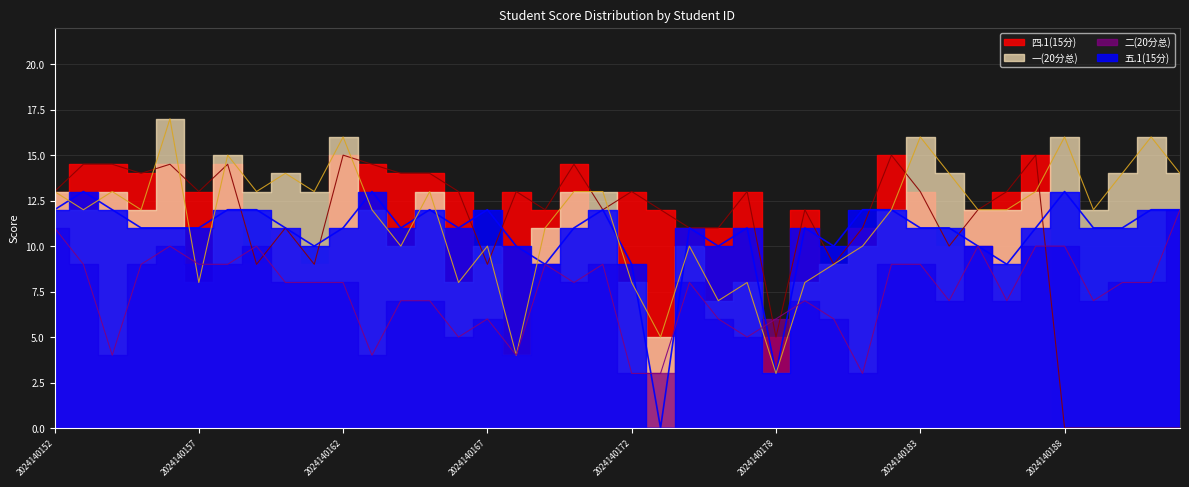

How many data points in 五.1(15分) are above 11?

14